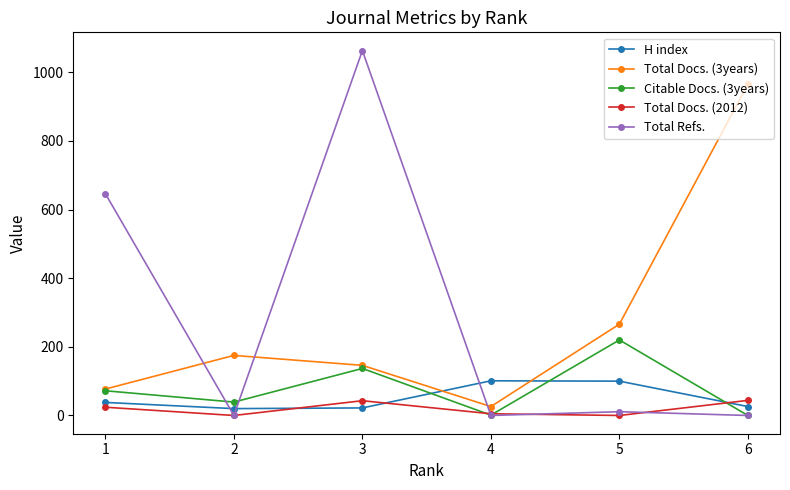

What is the difference between the Total Docs. (2012) values at 1 and 2?

24